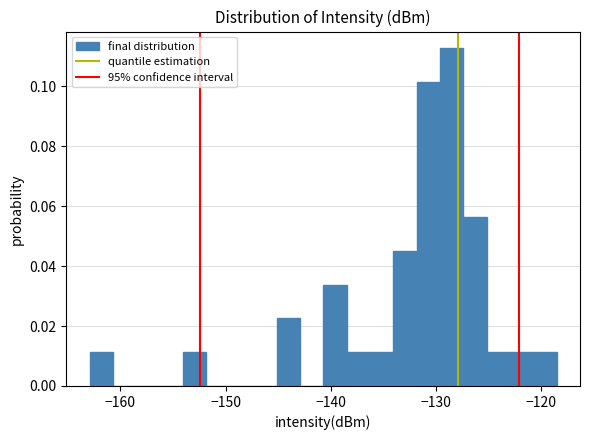

Read against the x-axis, roughly where is the centre of the tallest bar?

-129